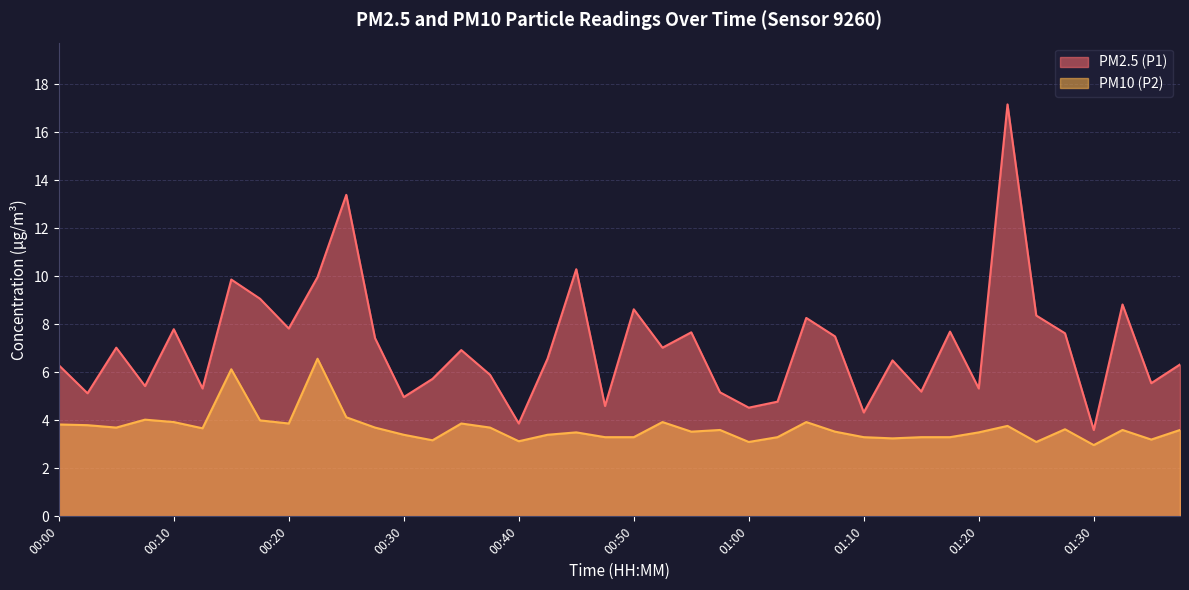

At which category is the sum across all series the highest?

01:23